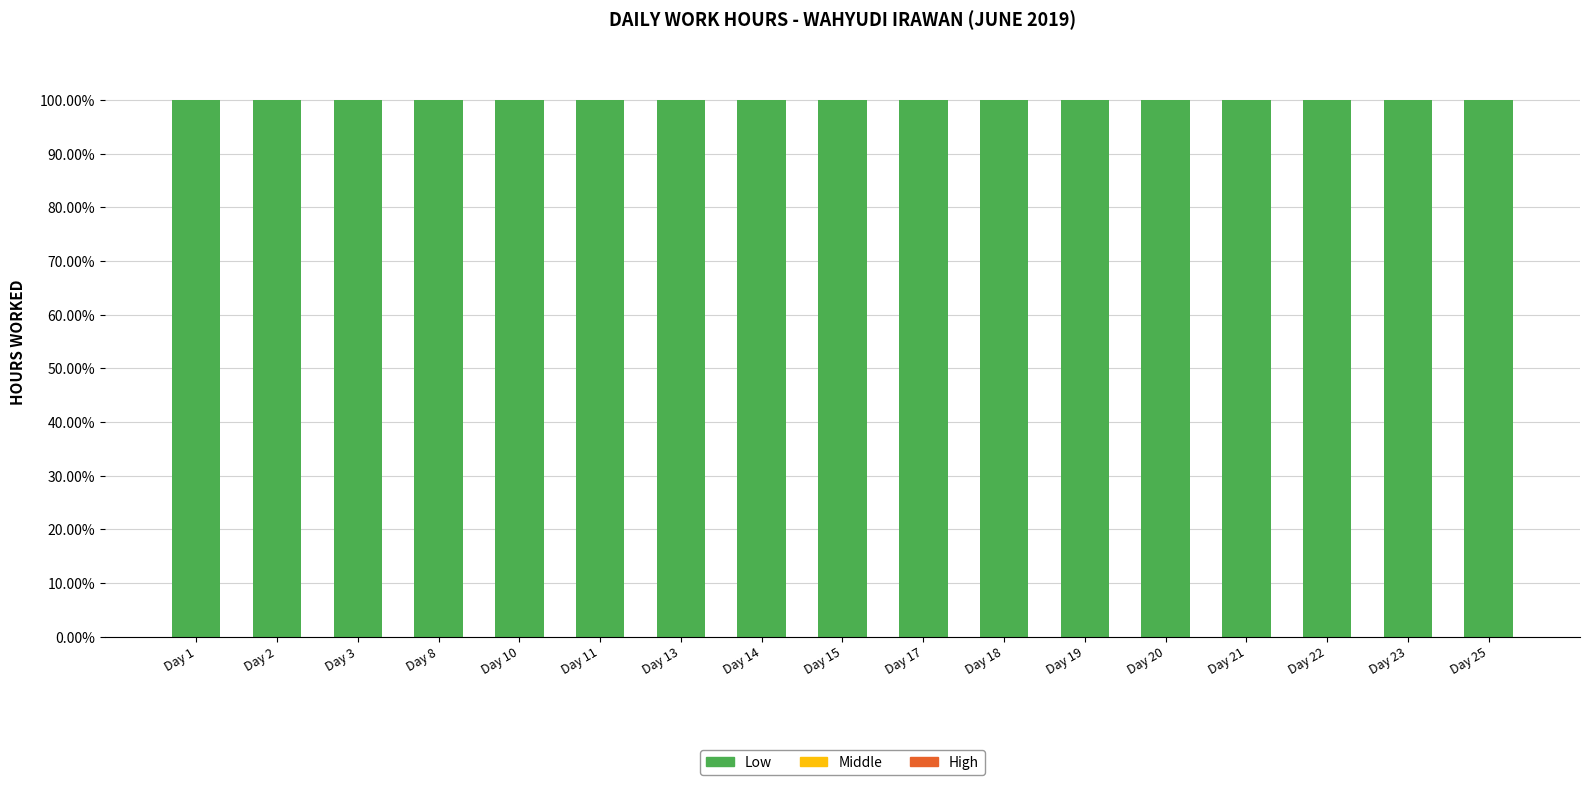

What is the spread (max minus min) of values at Day 22?

100